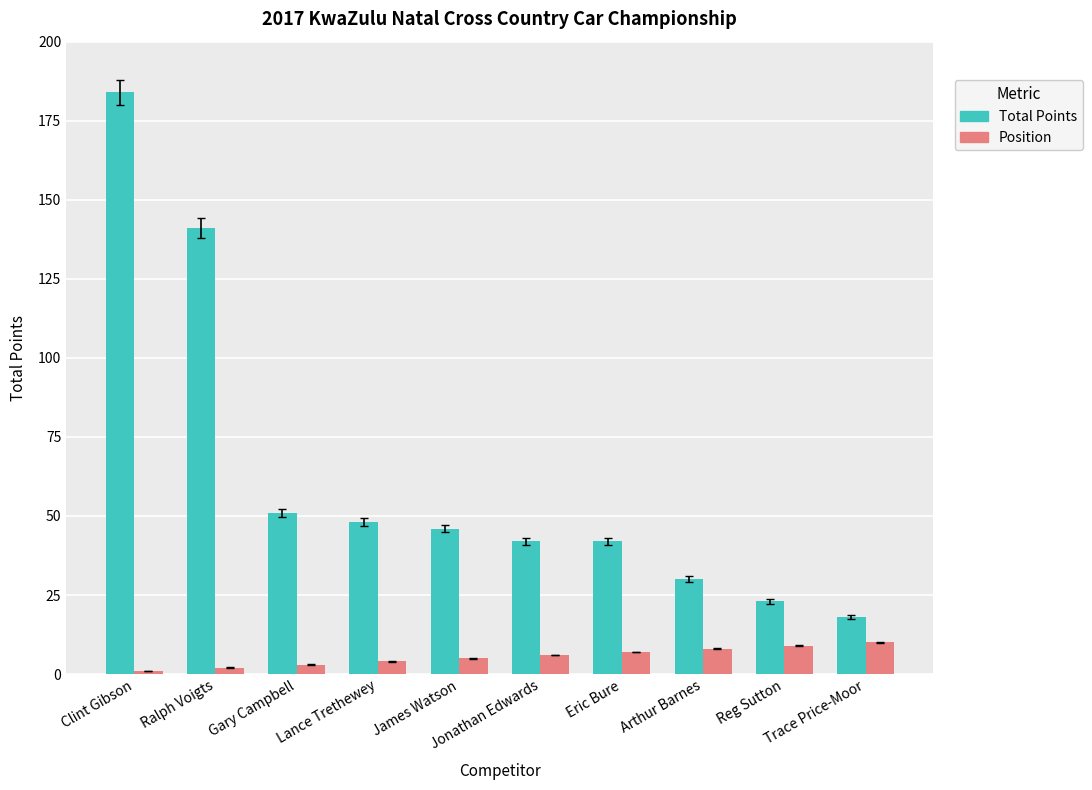

Which category has the lowest value in the Total Points series?

Trace Price-Moor